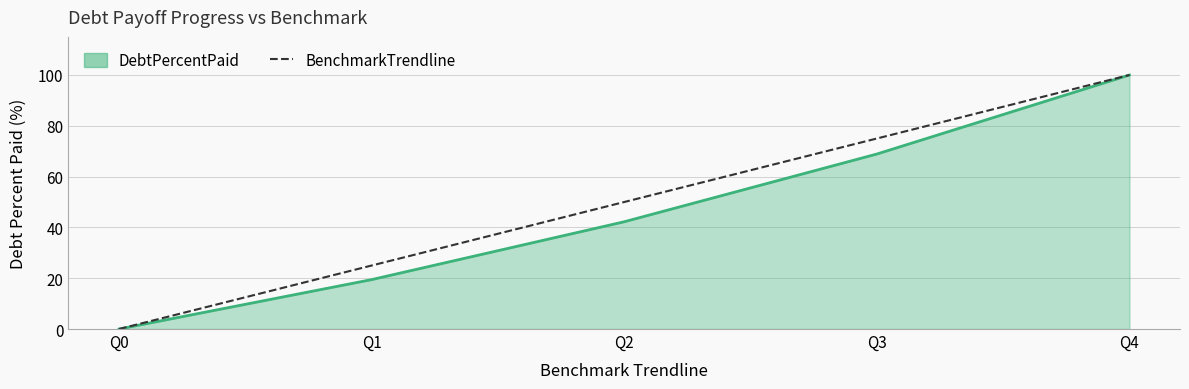

Rank the series at Q1 from lowest to highest value.

DebtPercentPaid, BenchmarkTrendline